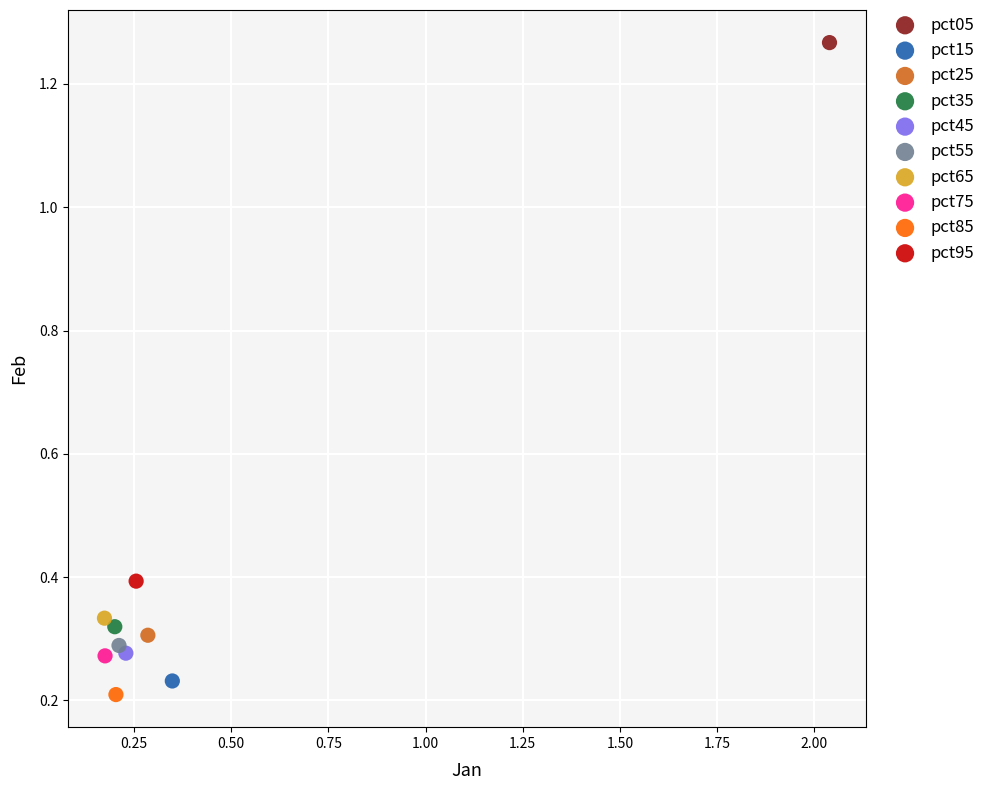

Which series contains the lowest Y value?

pct85